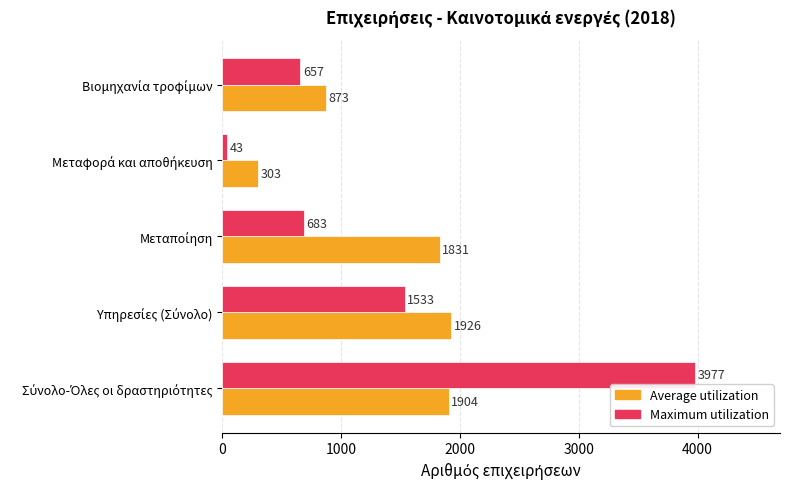

What is the smallest value displayed?

43